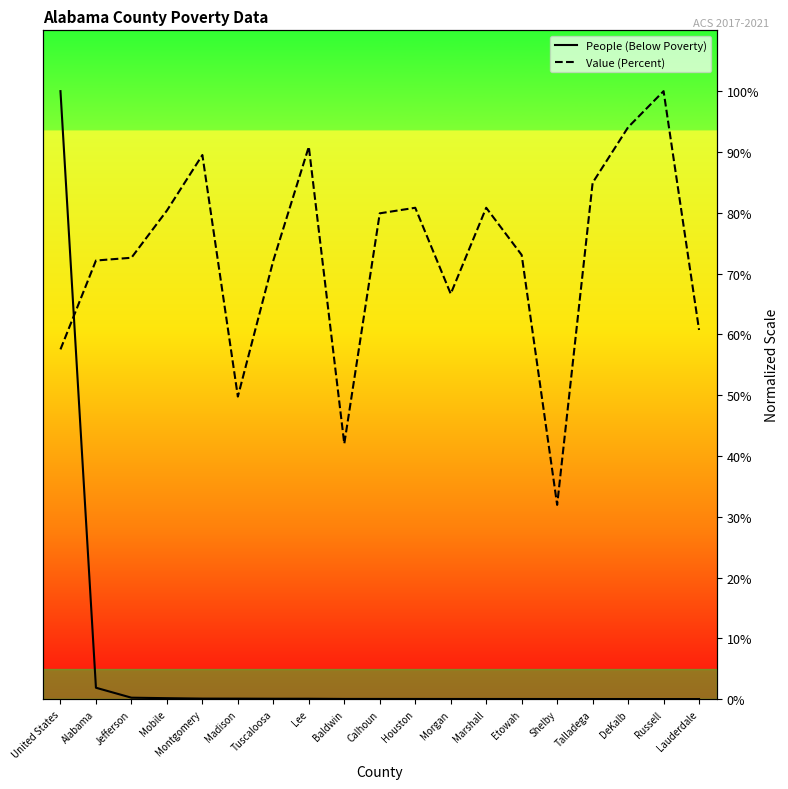

What are all the series names shown in the legend?

People (Below Poverty), Value (Percent)